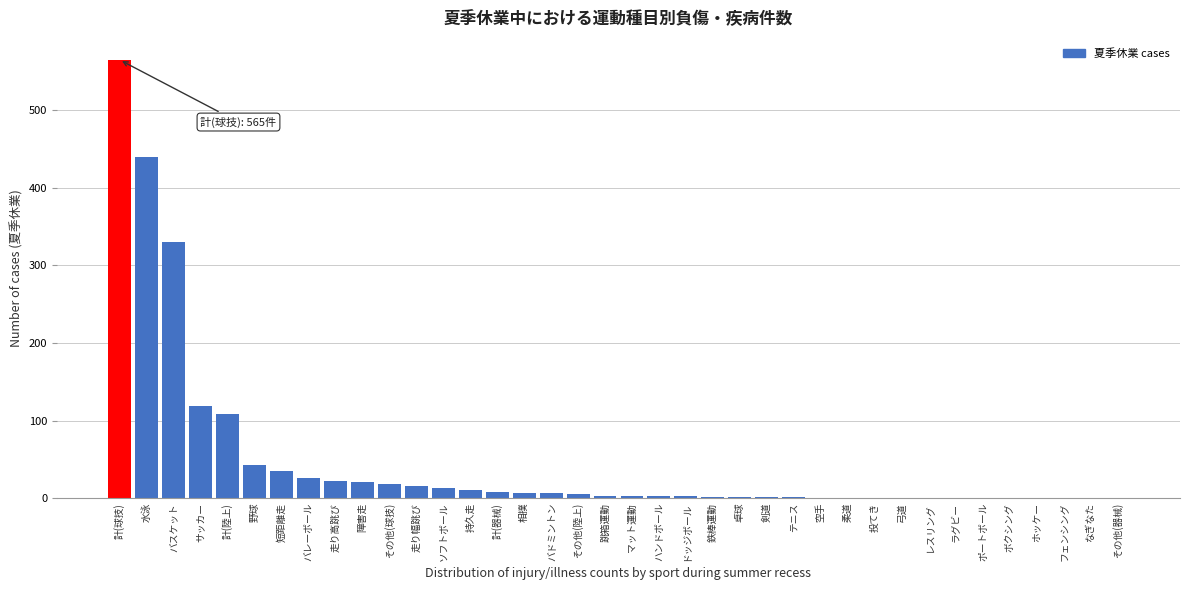

Read the value at バレーボール, to the nearest 50.

50